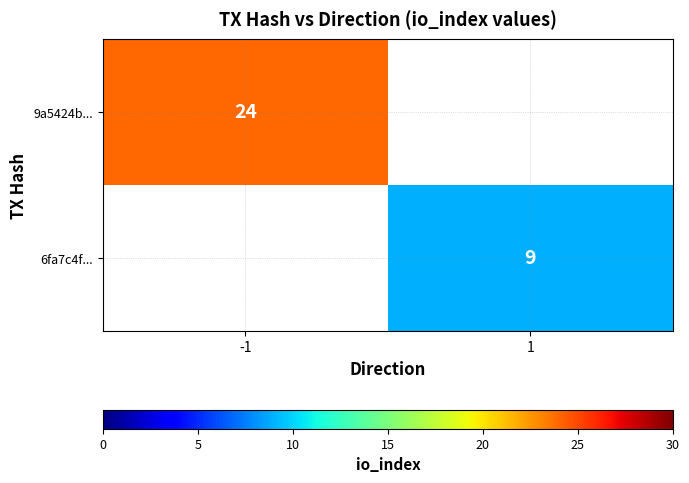

The 9a5424b... series shows 24 at -1. True or false?

True